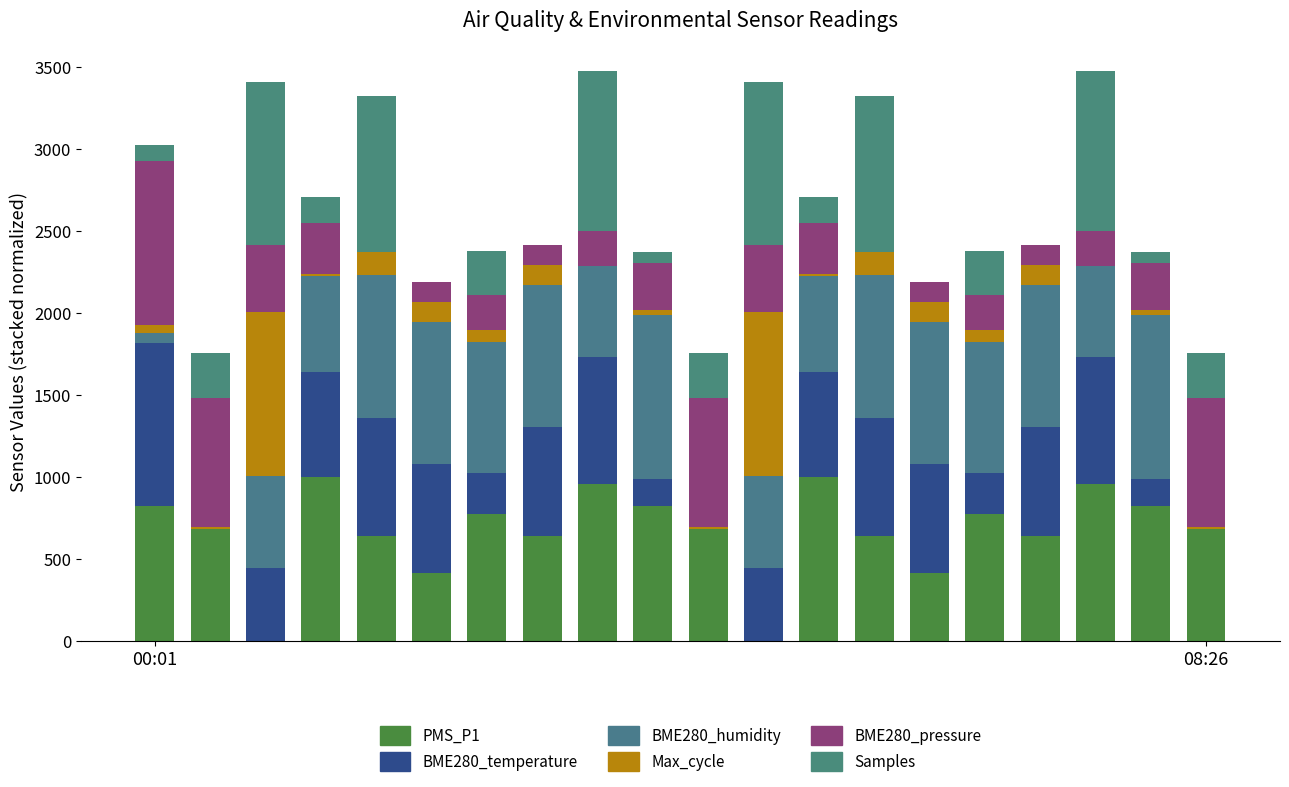

What is the difference between the maximum and second lowest values in the Samples series?

1000.0